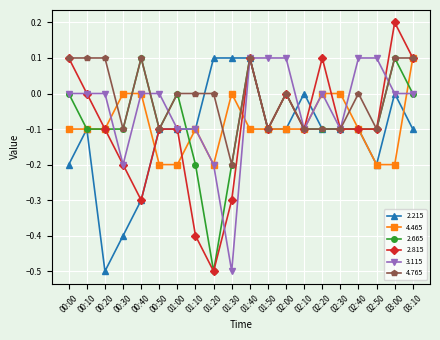

What is the label of the 4th point from the right?

02:40